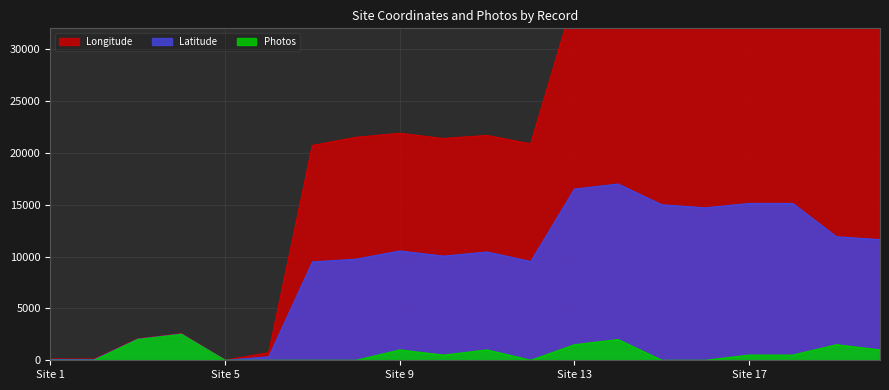

Does the chart have visible grid lines?

Yes